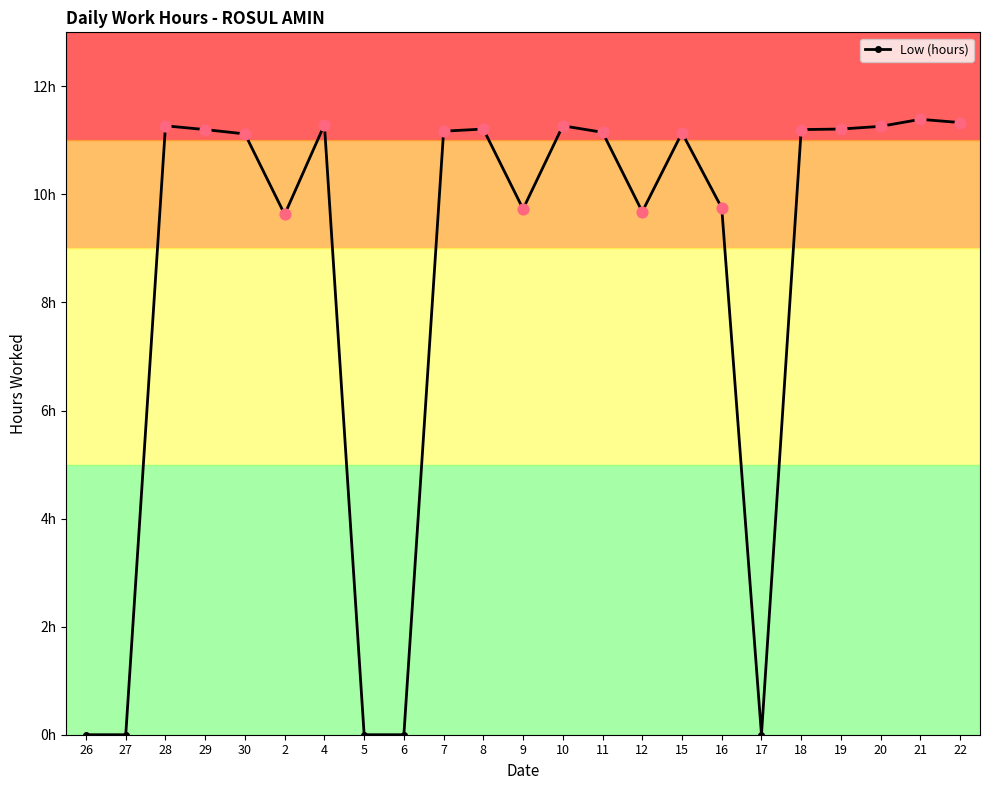

What is the change in value from 2 to 21?

+1.8